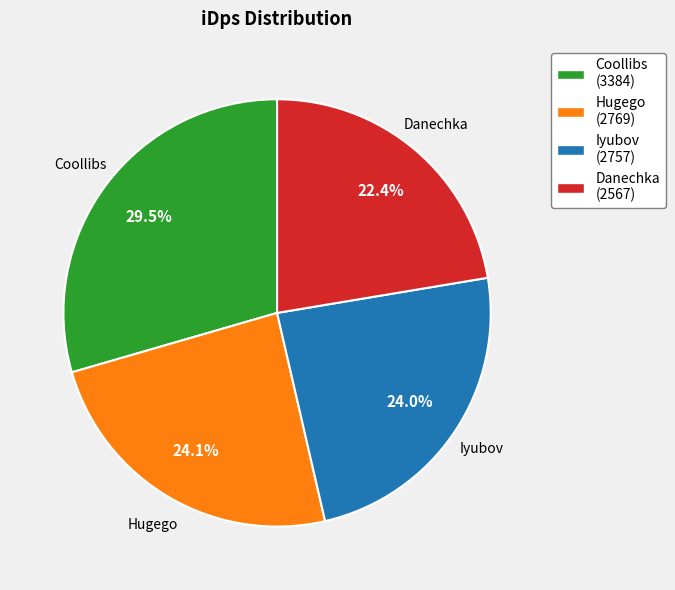

What is the smallest slice in the pie chart?

Danechka